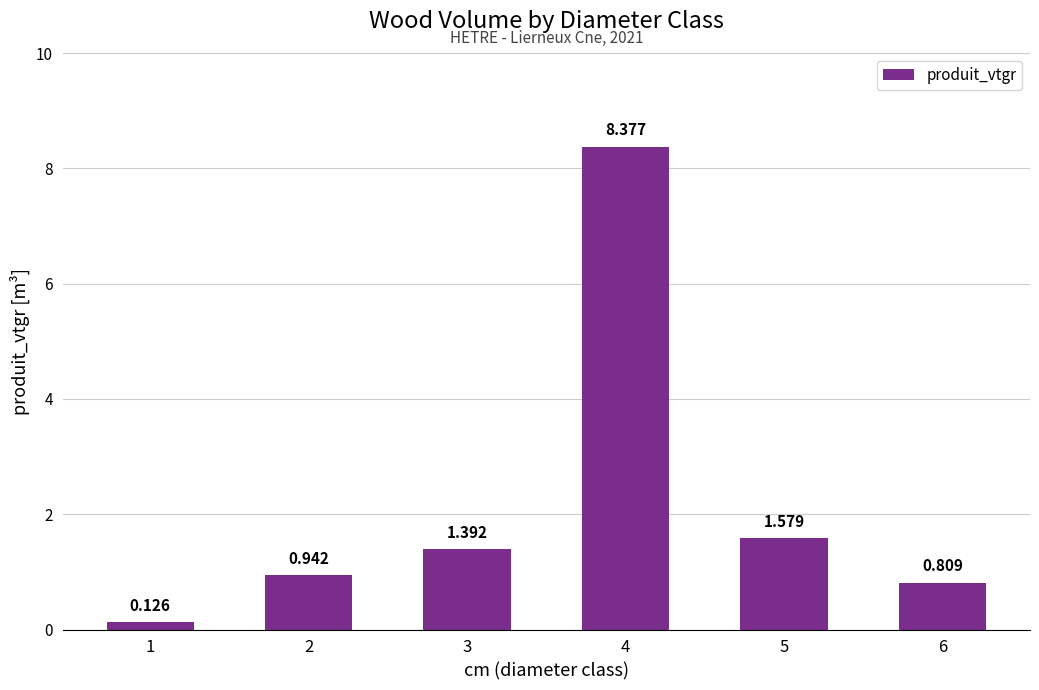

List the labels in order of value, largest first.

4, 5, 3, 2, 6, 1